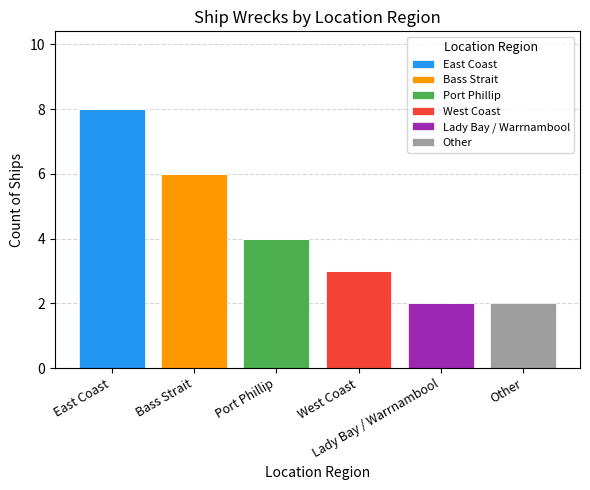

Does the chart contain stacked bars?

Yes